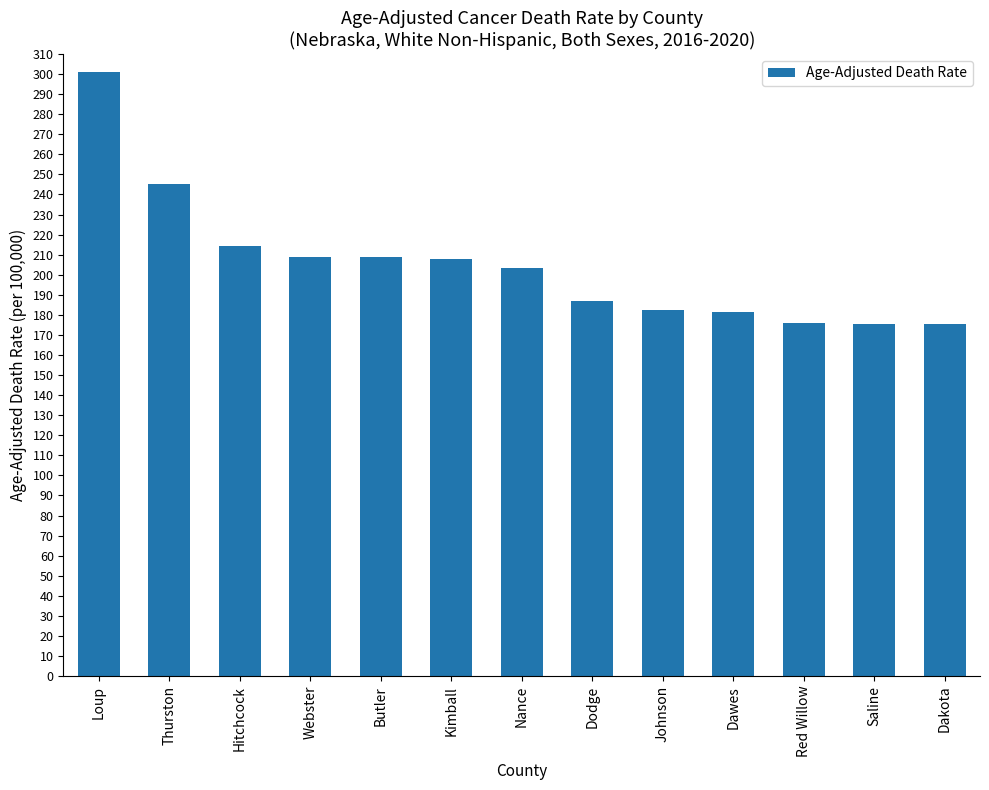

What position from the right is Thurston?

12